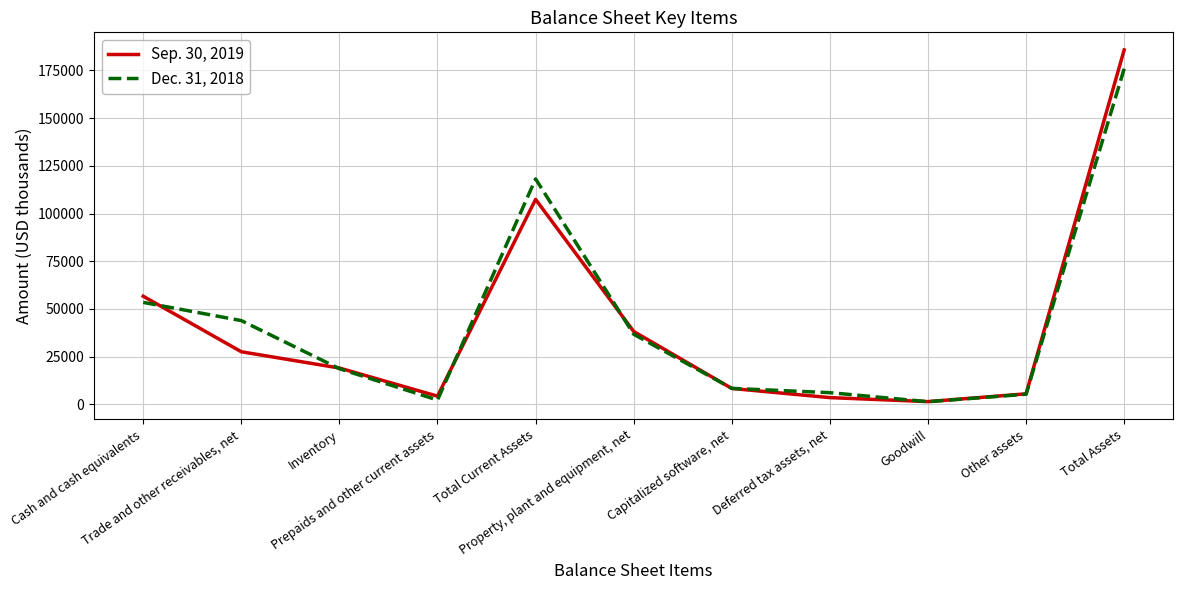

At which category is the sum across all series the highest?

Total Assets